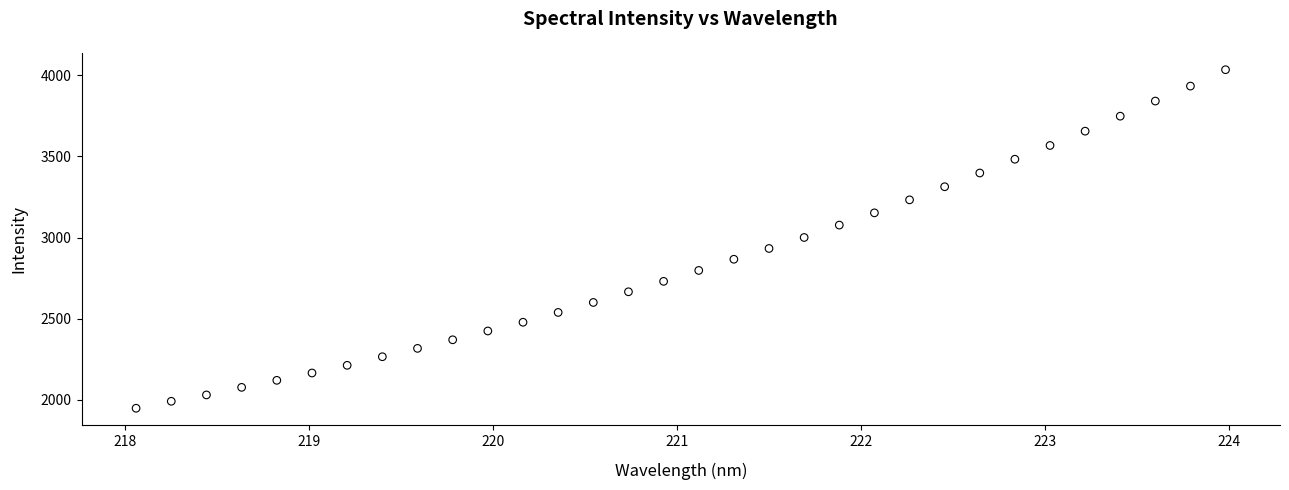

What is the range of Y values (max minus min)?

2084.7